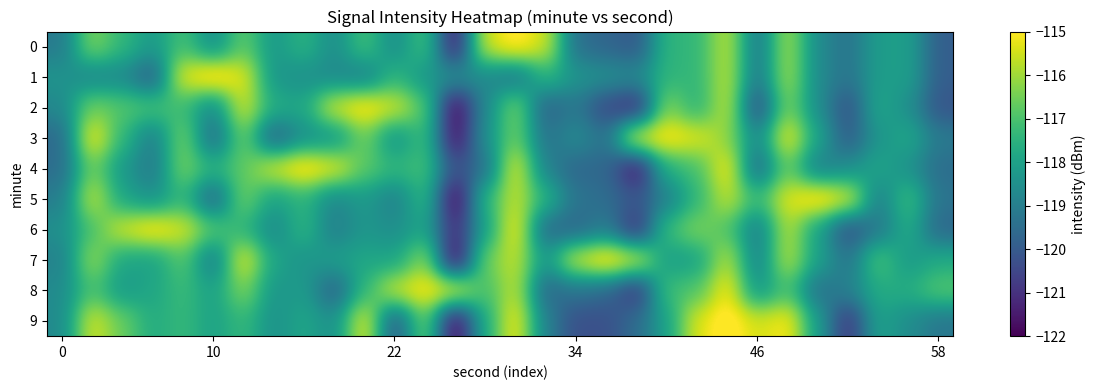

What is the minimum value shown in the chart?

-122.0